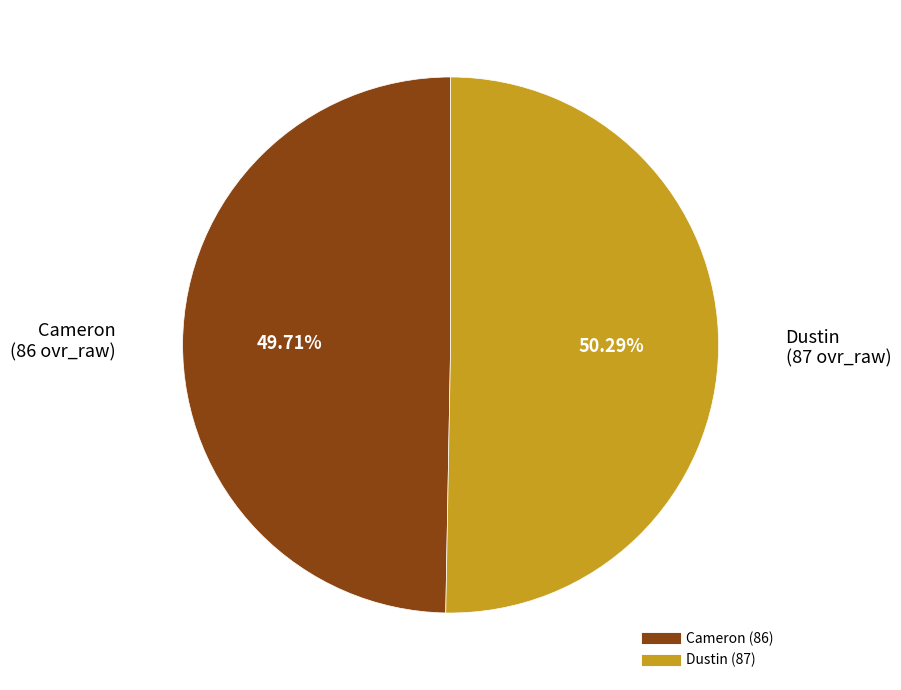

Which slice is the largest?

Dustin